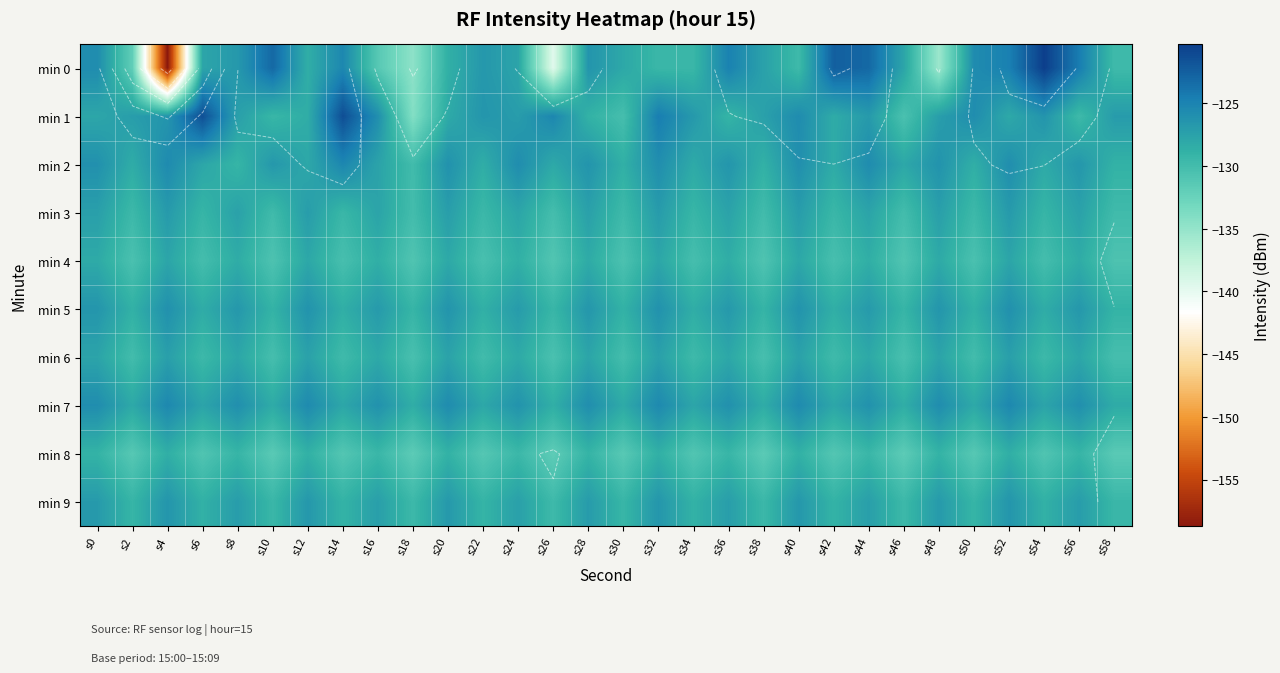

What is the spread (max minus min) of values at s42?

8.6